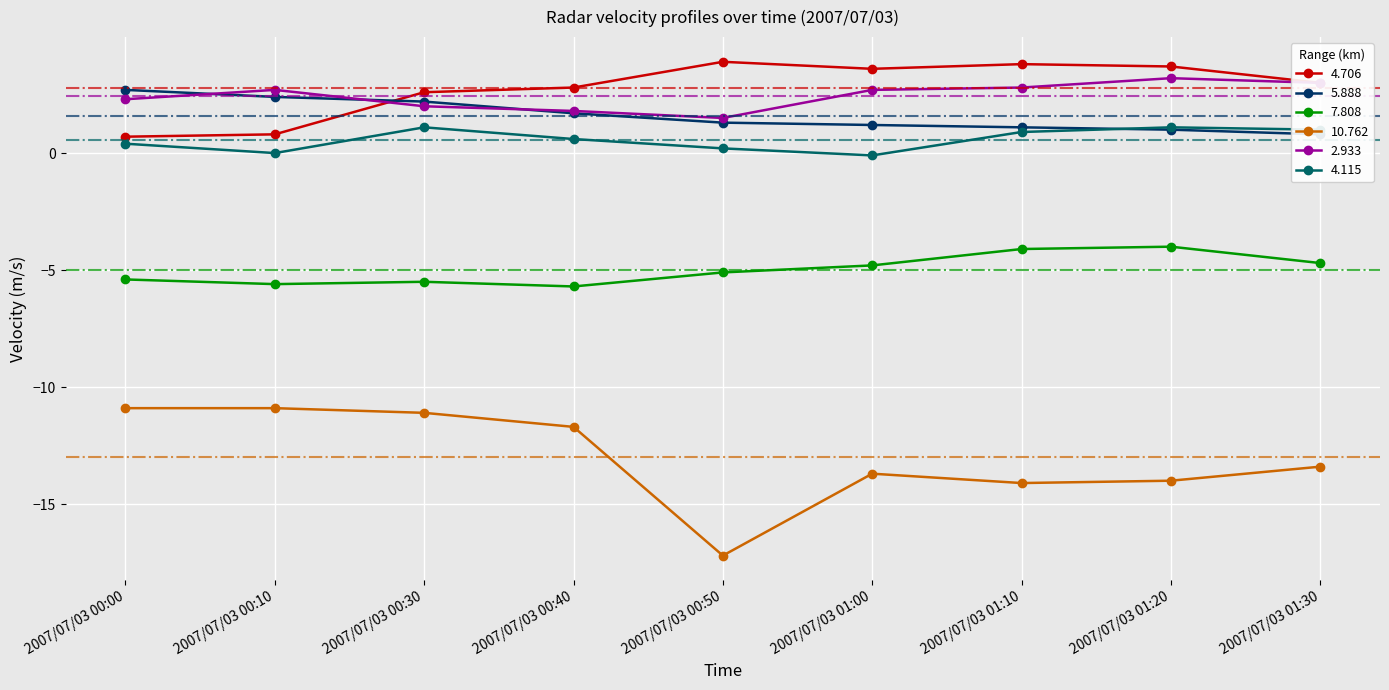

True or false:   4.706 and  10.762 intersect in this chart.

False